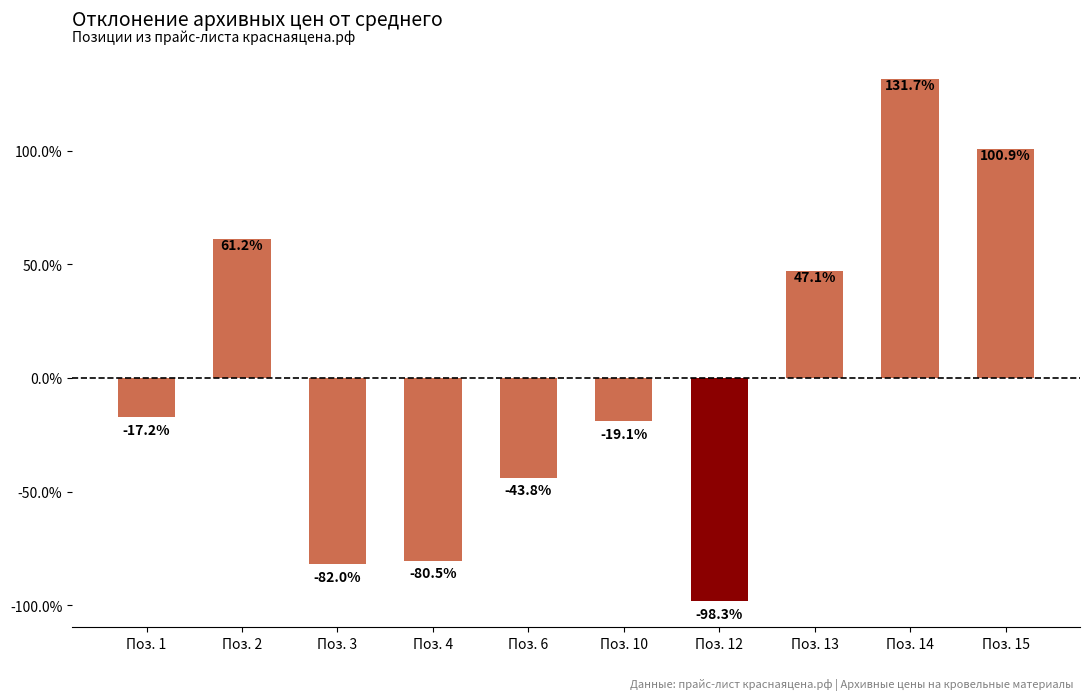

How many categories are shown in the chart?

10